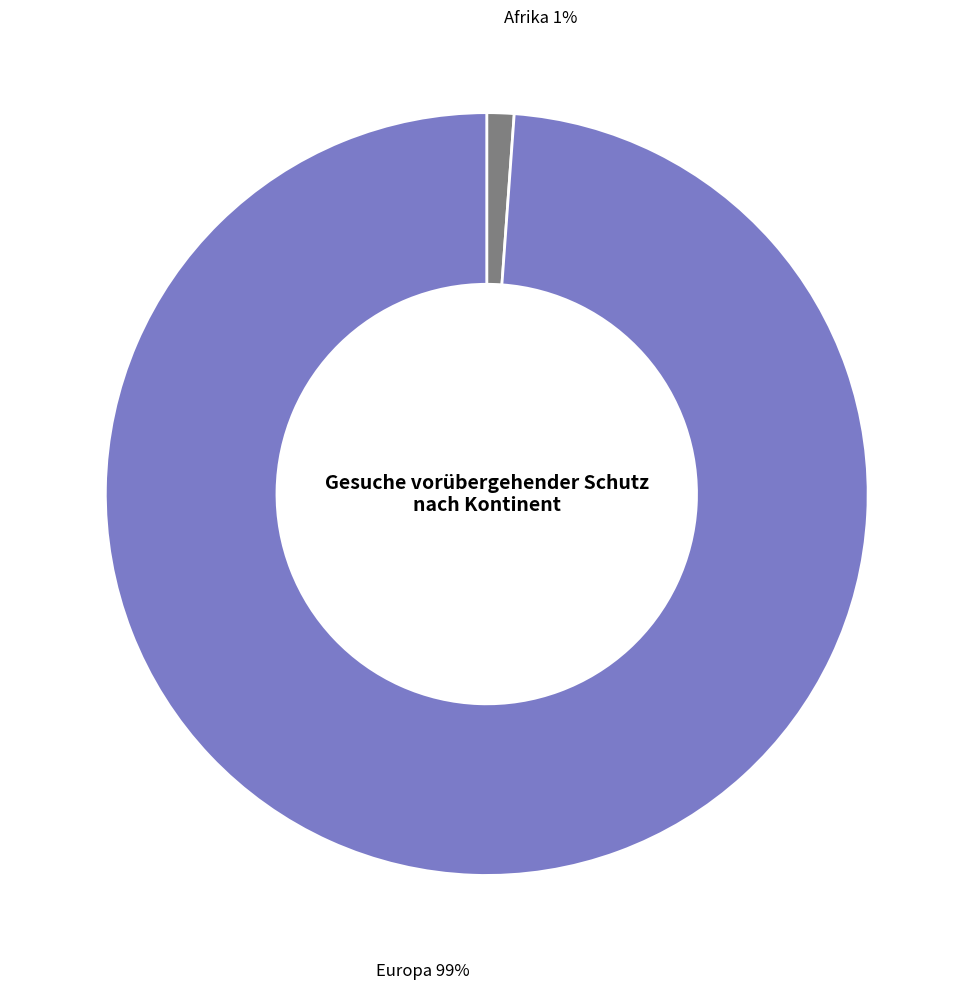

Do Europa and Afrika together represent more than half of the pie?

Yes